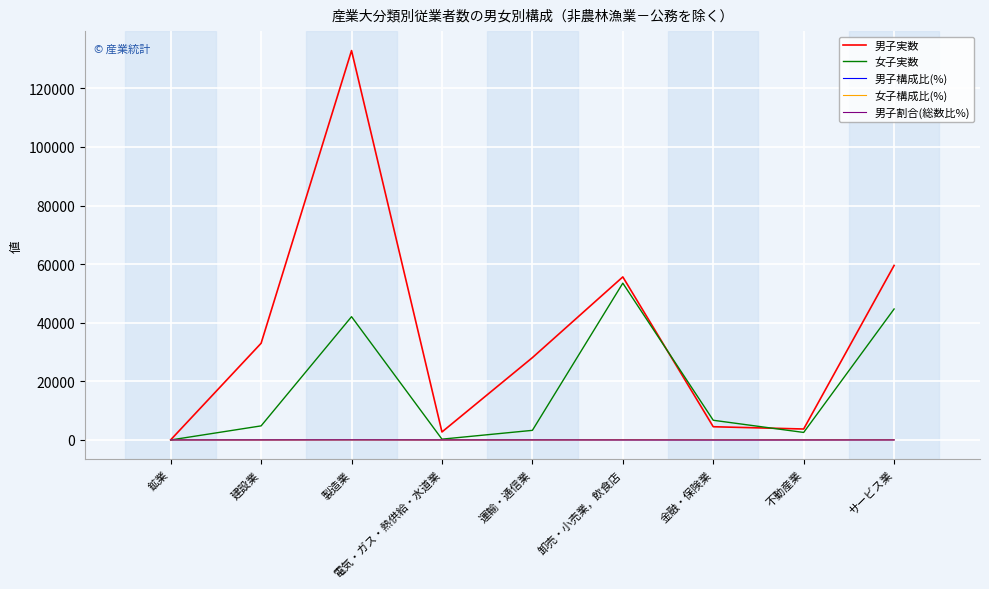

Does the chart have visible grid lines?

Yes